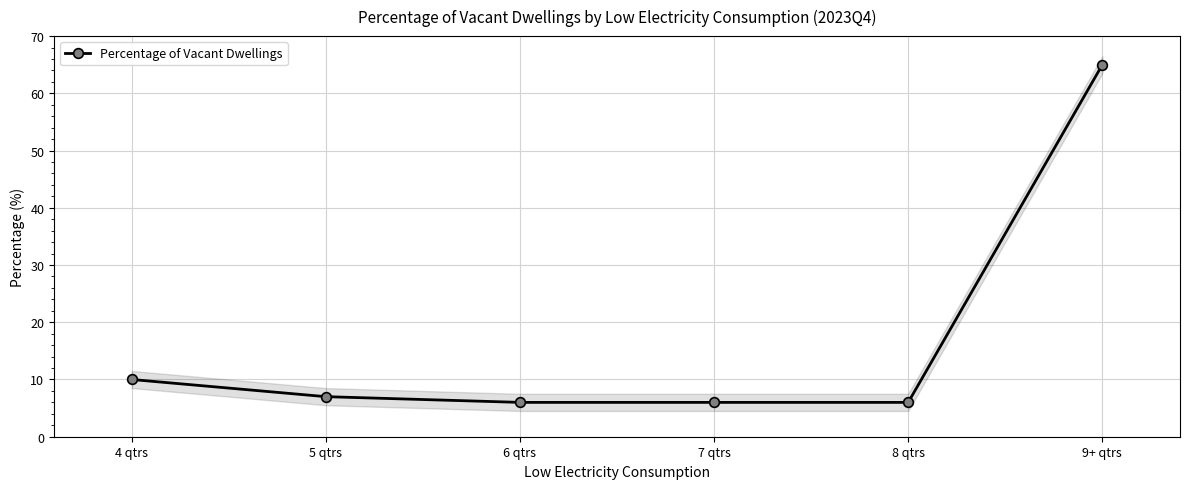

What is the change in value from 5 qtrs to 6 qtrs?

-1